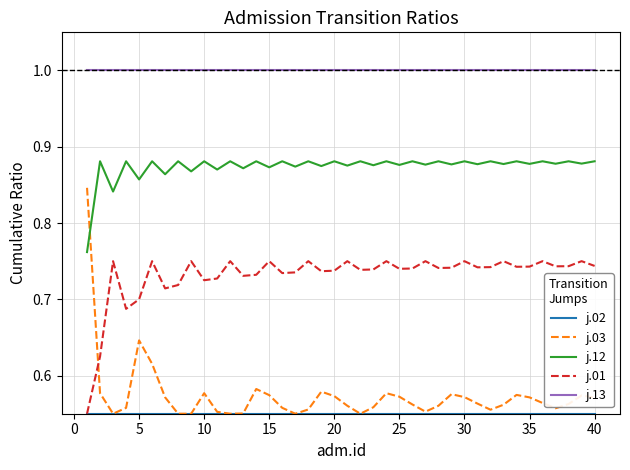

True or false: j.01 and j.13 intersect in this chart.

False